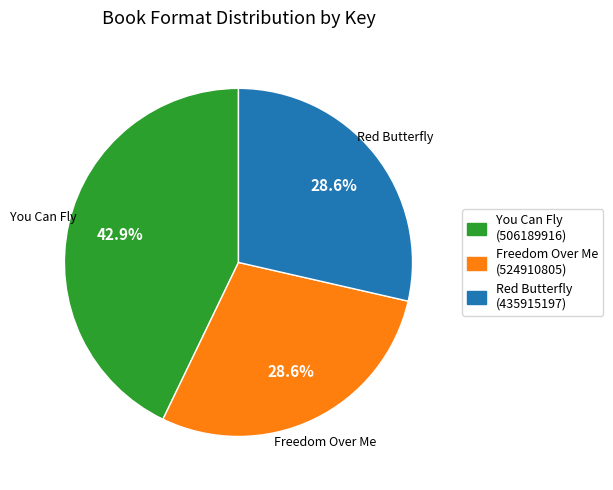

Between You Can Fly (506189916) and Freedom Over Me (524910805), which is larger?

You Can Fly (506189916)